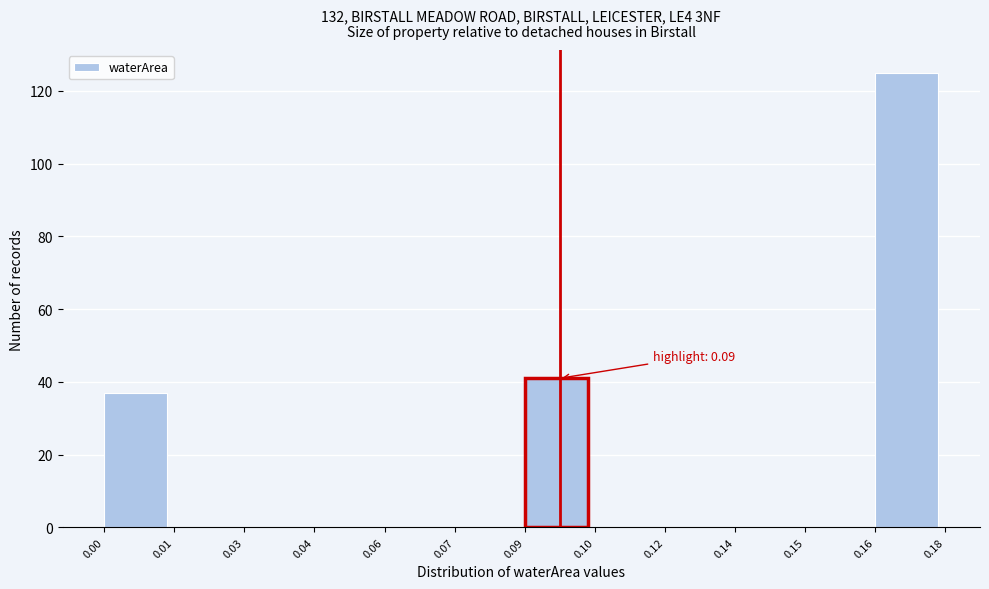

Reading left to right, list all the values displayed in this chart.

0.00=37	0.01=0	0.03=0	0.04=0	0.06=0	0.07=0	0.09=41	0.10=0	0.12=0	0.14=0	0.15=0	0.16=125